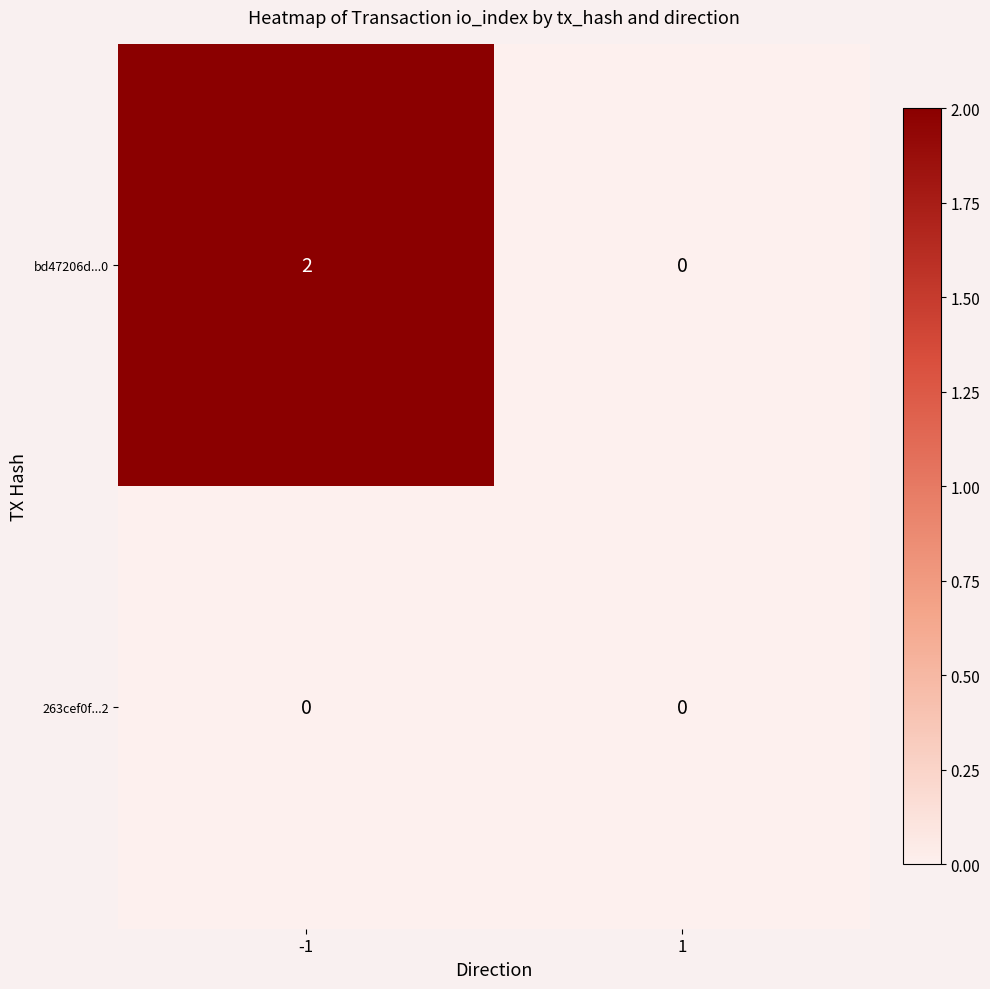

List the labels in order of bd47206d...0 value, smallest first.

1, -1